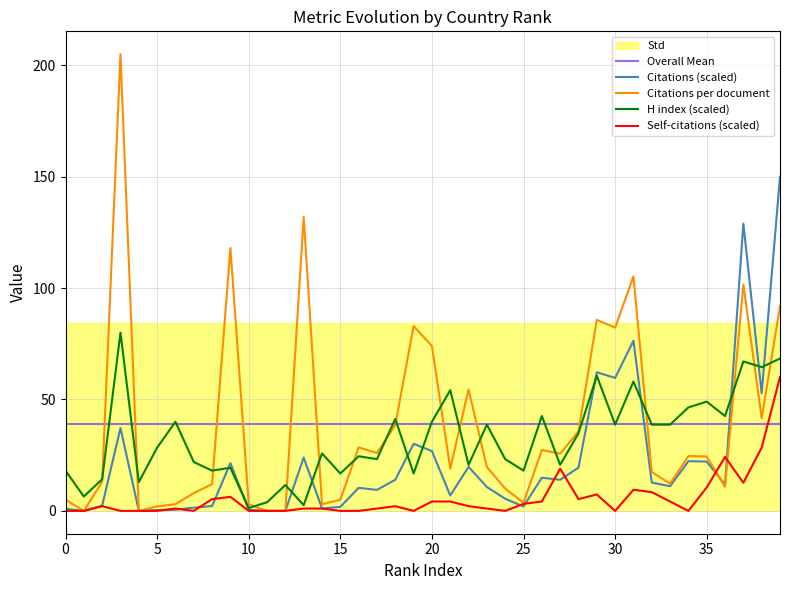

Is it true that Citations (scaled) equals -74.7 at 11?

False